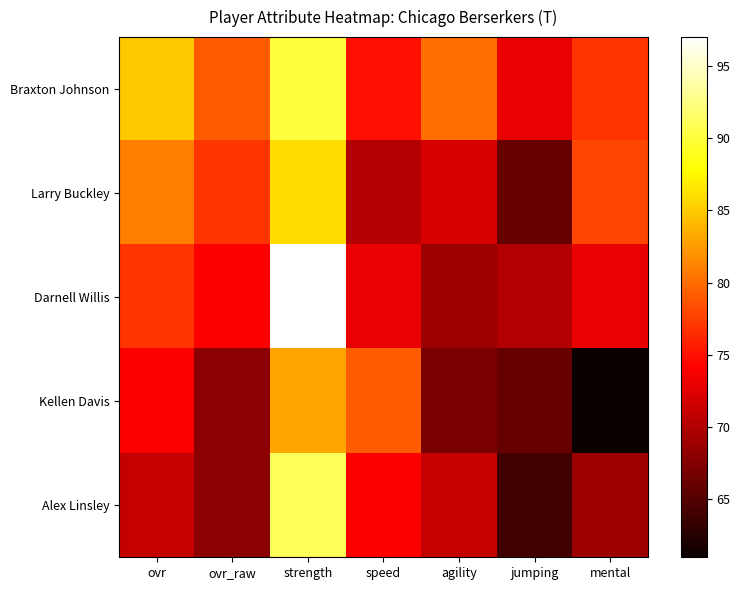

What is the spread (max minus min) of values at mental?

17